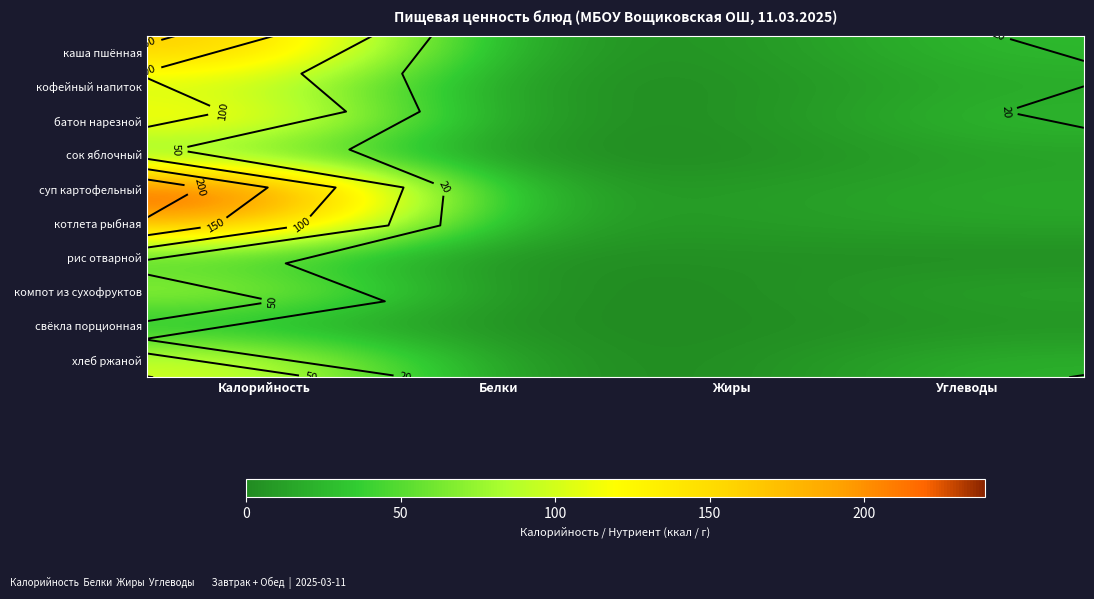

What is the total value across all series at Калорийность?

1117